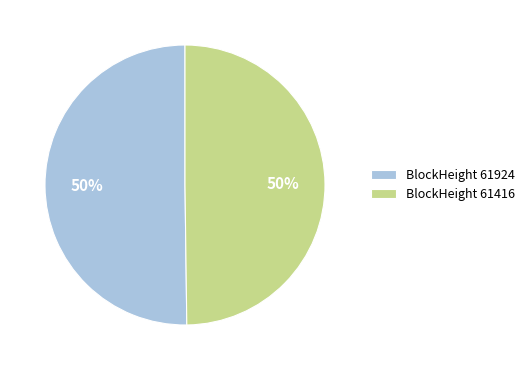

To the nearest percent, what is the combined percentage of BlockHeight 61924 and BlockHeight 61416?

100%